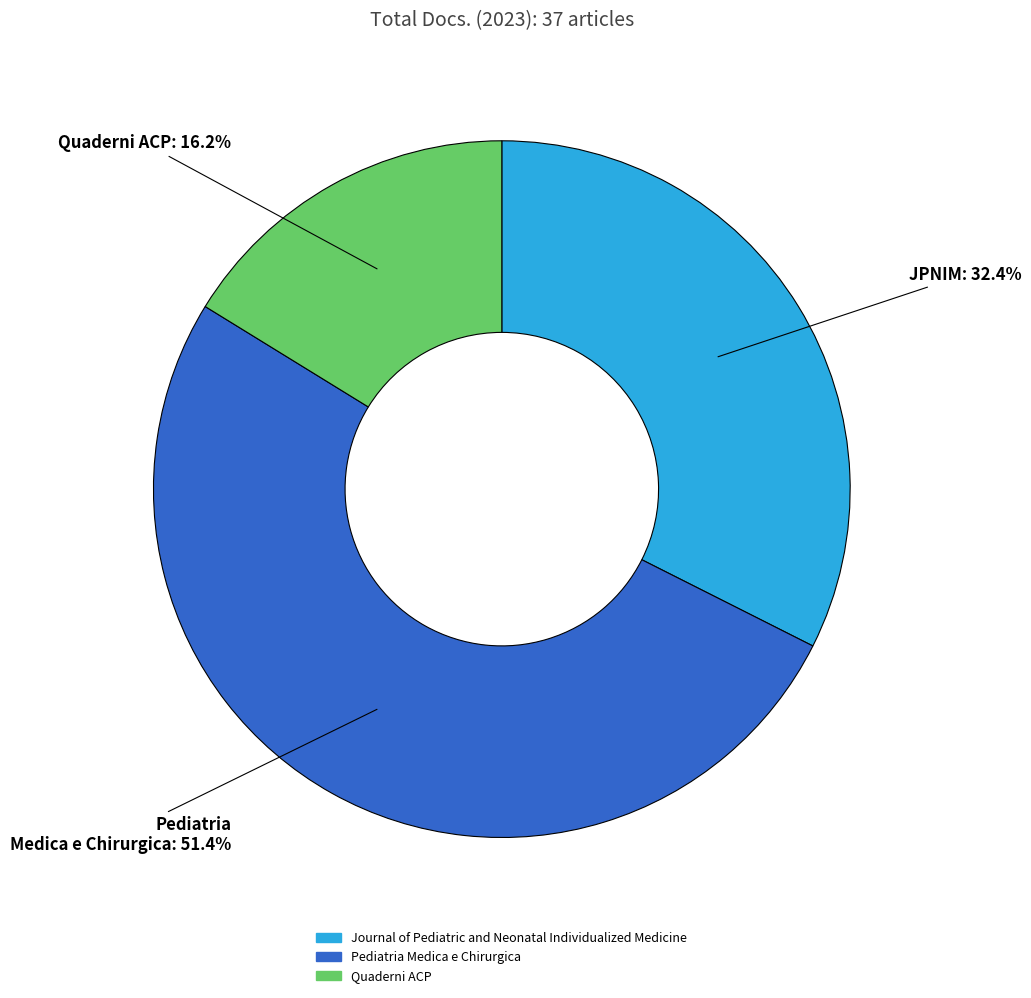

Approximately how many times larger is the value at Pediatria Medica e Chirurgica compared to Quaderni ACP?

3.2